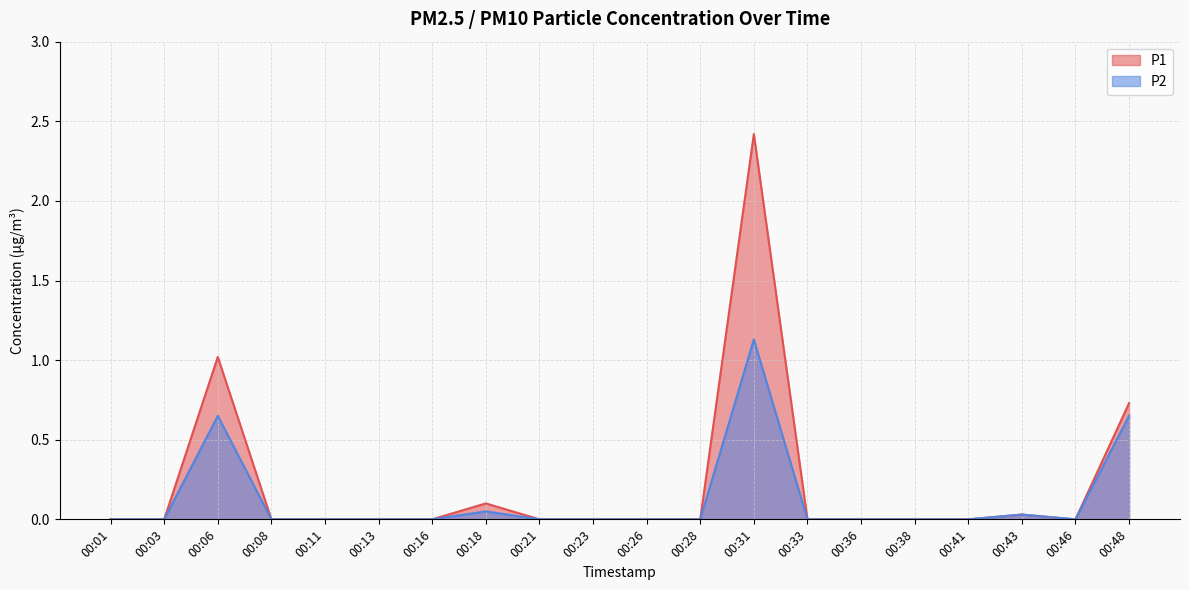

Rank the categories by P1 value from highest to lowest.

00:31, 00:06, 00:48, 00:18, 00:43, 00:01, 00:03, 00:08, 00:11, 00:13, 00:16, 00:21, 00:23, 00:26, 00:28, 00:33, 00:36, 00:38, 00:41, 00:46